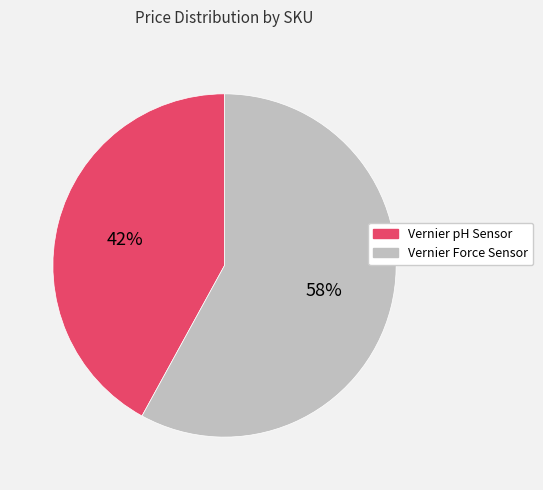

The Vernier Force Sensor slice represents 58% of the pie. True or false?

True